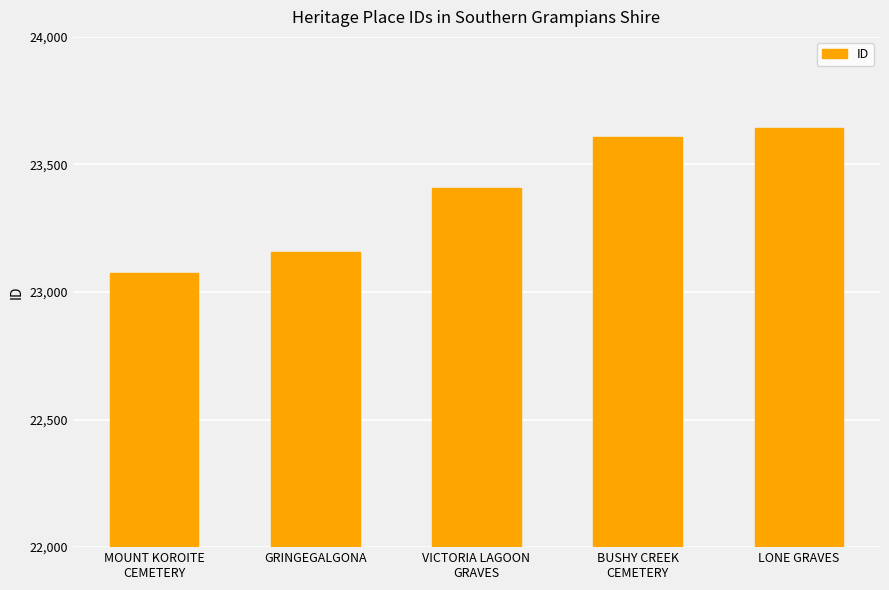

List the labels in order of value, largest first.

LONE GRAVES, BUSHY CREEK
CEMETERY, VICTORIA LAGOON
GRAVES, GRINGEGALGONA, MOUNT KOROITE
CEMETERY